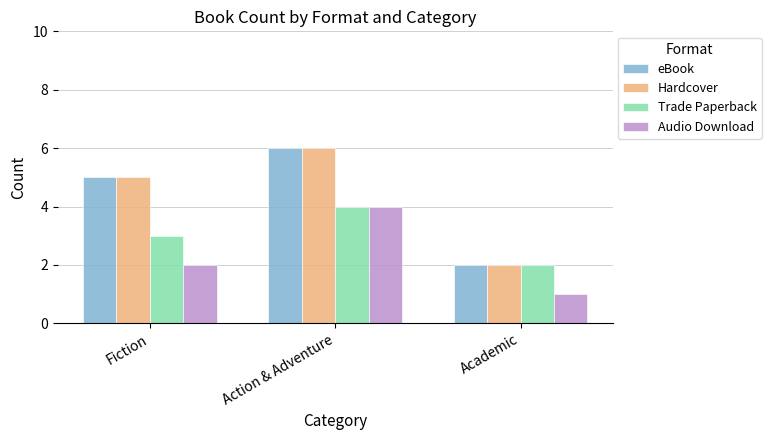

How many values in the eBook series are below 5?

1